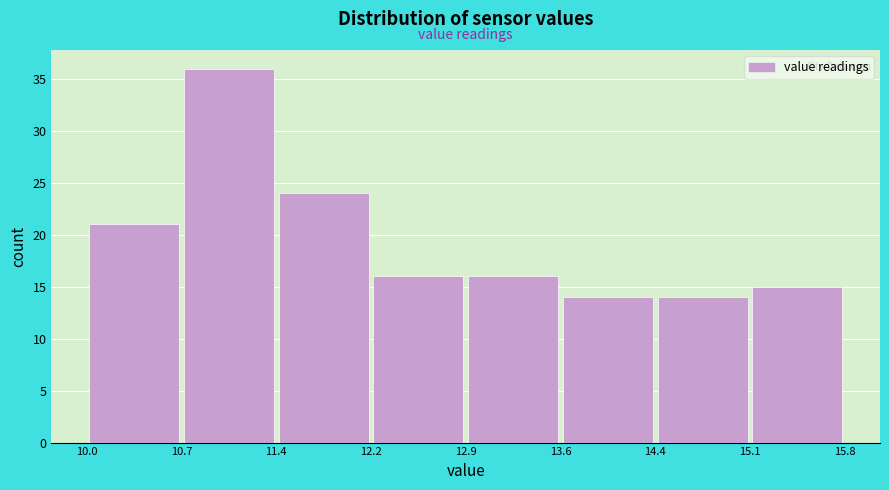

Reading left to right, transcribe this chart: for each bar, give the range it covers on the x-axis and its height. The values are not printed on the chart, so give them approximately, as read against the axis.

10.0 to 10.7: 21
10.7 to 11.4: 36
11.4 to 12.2: 24
12.2 to 12.9: 16
12.9 to 13.6: 16
13.6 to 14.4: 14
14.4 to 15.1: 14
15.1 to 15.8: 15